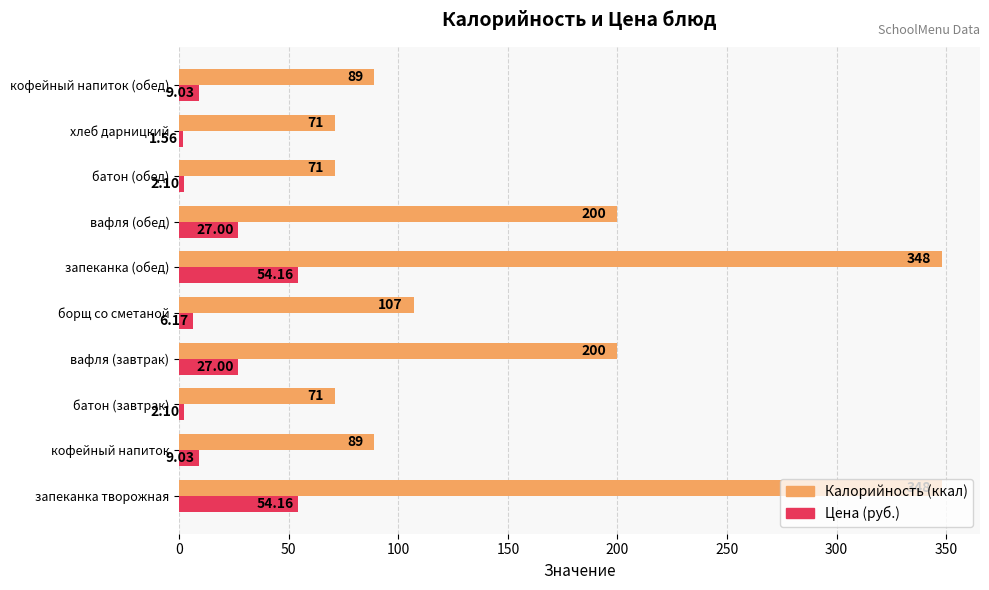

What is the difference between the highest and lowest values at кофейный напиток (обед)?

80.0